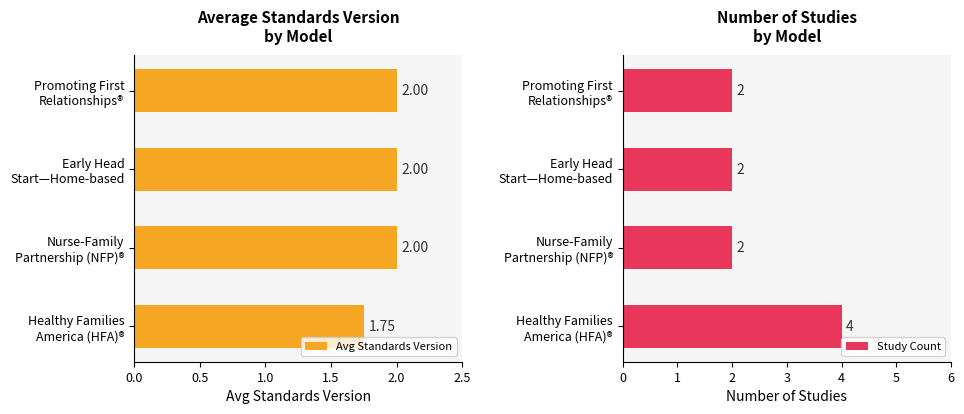

Does the chart contain stacked bars?

No